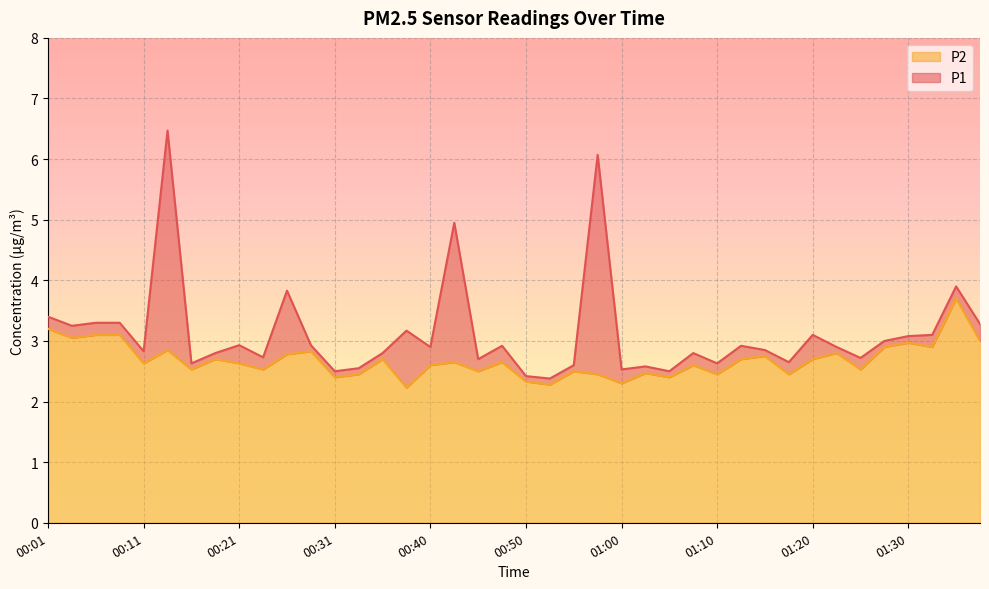

What is the label of the 6th point from the right?

01:25